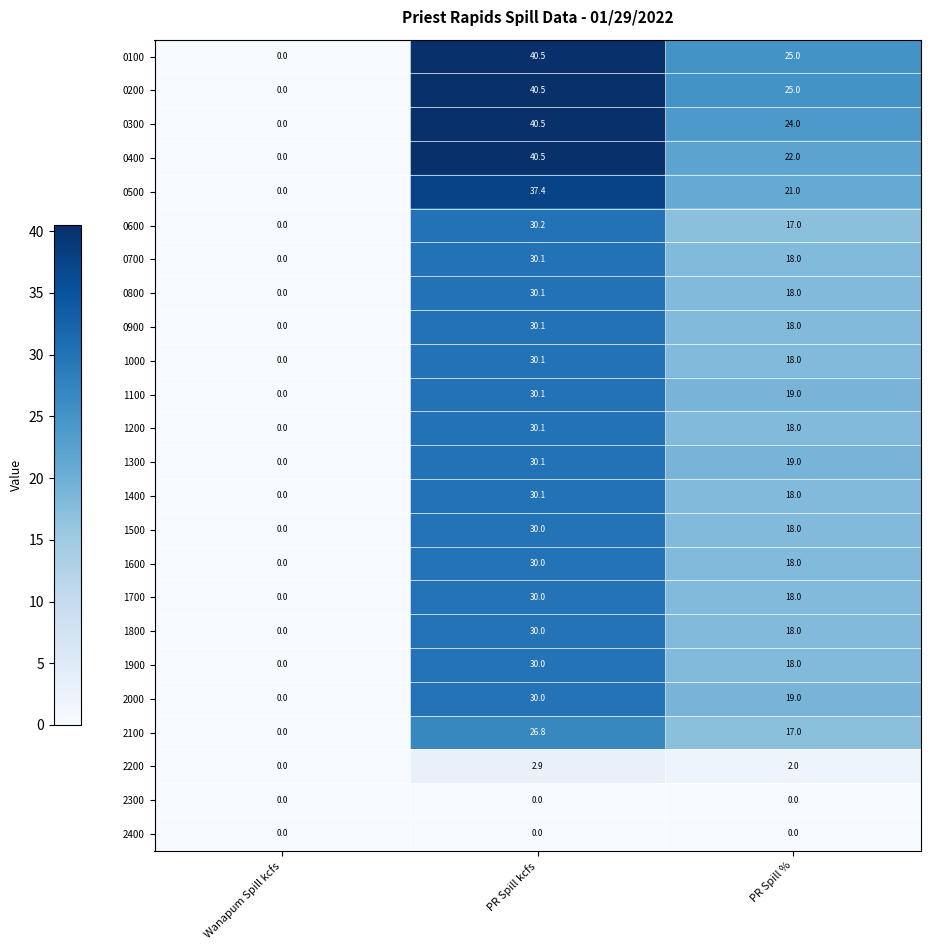

At which label is 0100 closest to 20?

PR Spill %